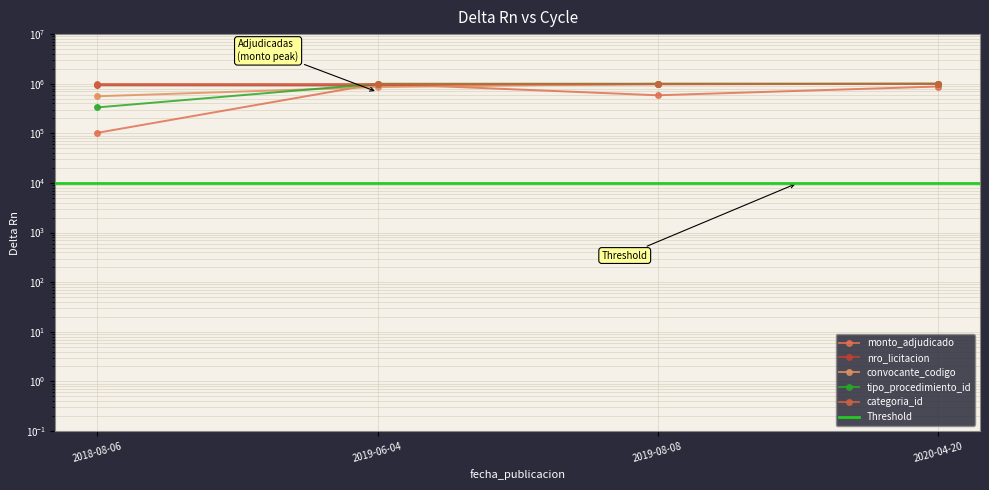

Count the number of categories in the chart.

4